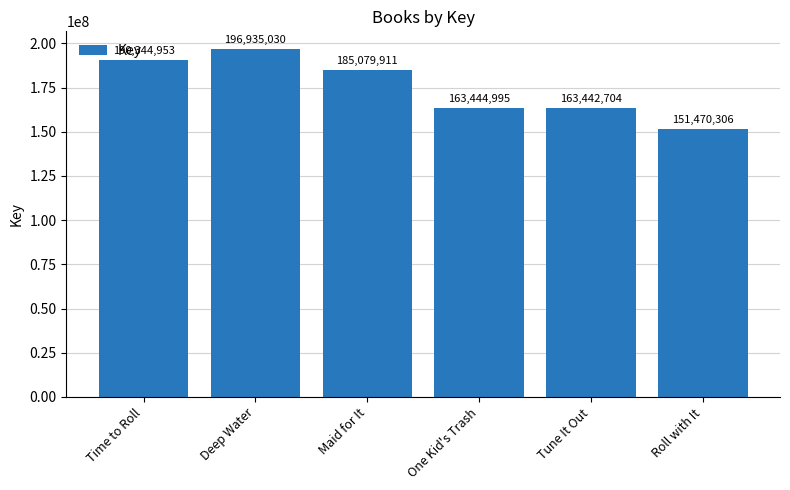

What is the difference between the second highest and second lowest values?

26902249